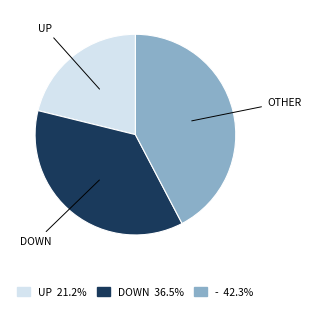

Does any single category account for the majority?

No